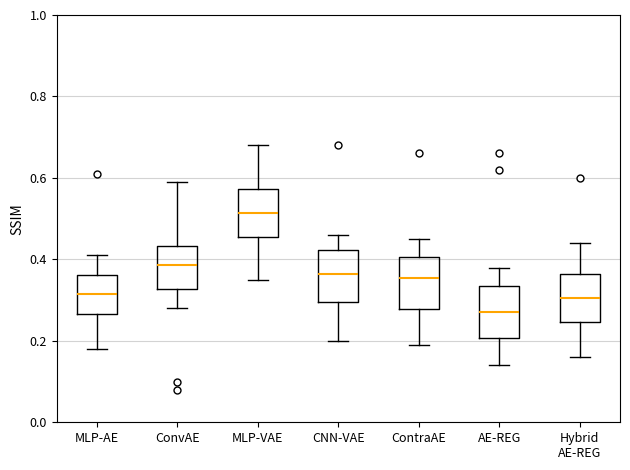

Which box's median line is the lowest?

AE-REG